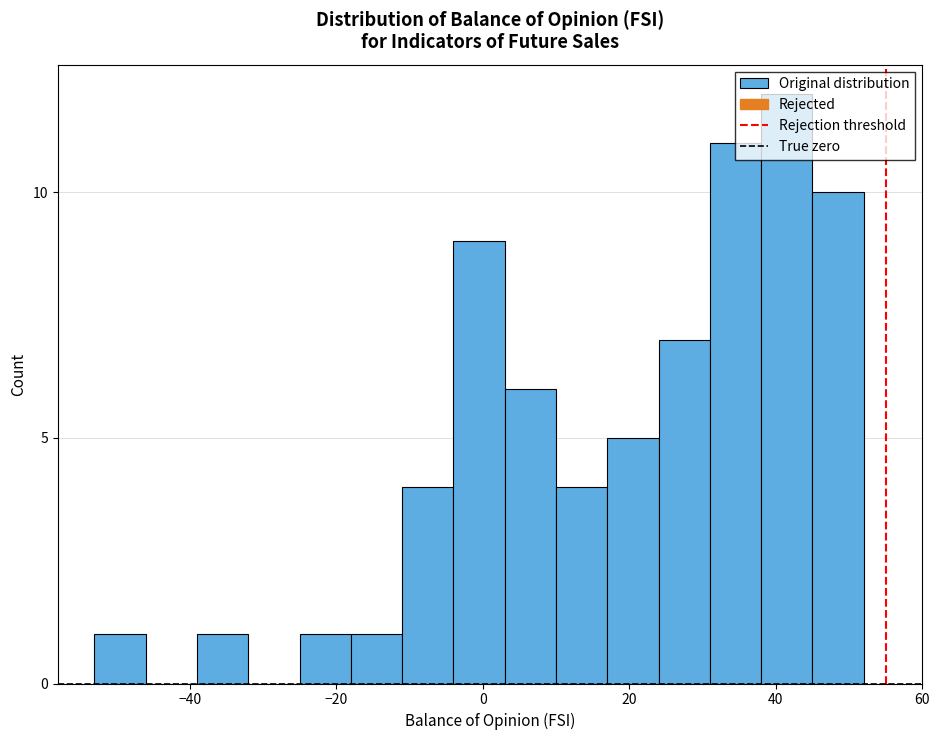

Around what value on the x-axis is the tallest bar? Give the approximate position of its centre, as read against the axis.

42